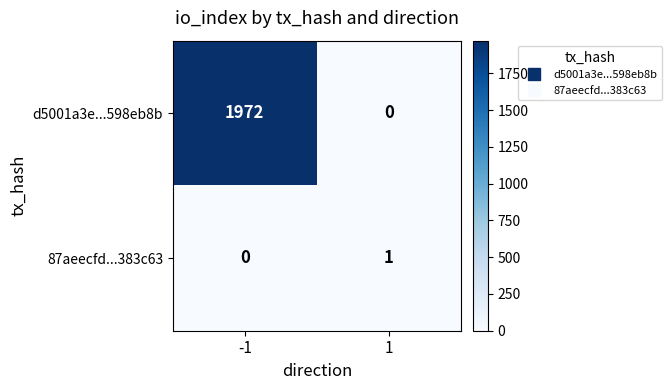

True or false: d5001a3e...598eb8b has a value of -1160 at 1.

False